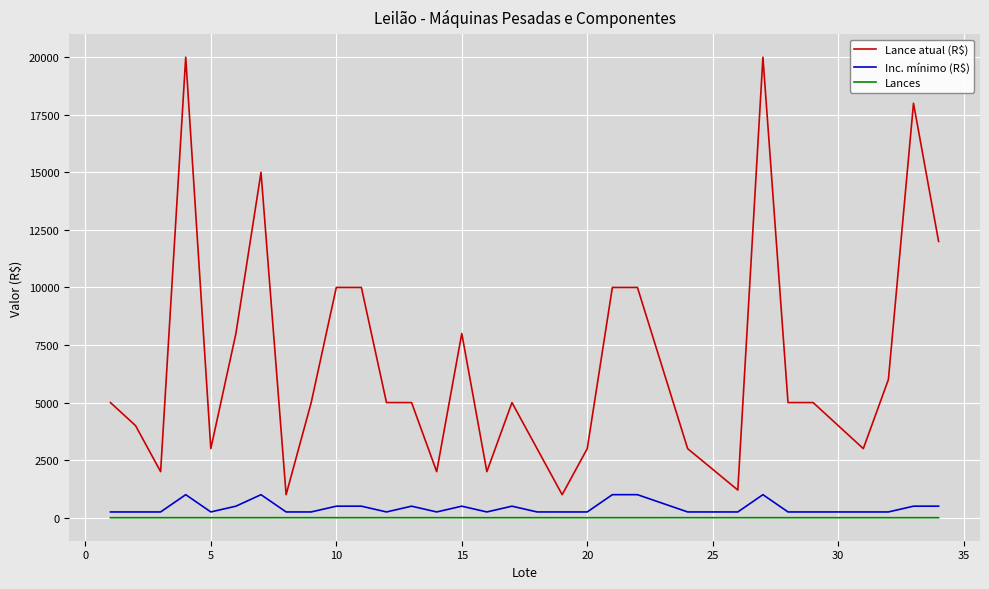

What are all the series names shown in the legend?

Lance atual (R$), Inc. mínimo (R$), Lances